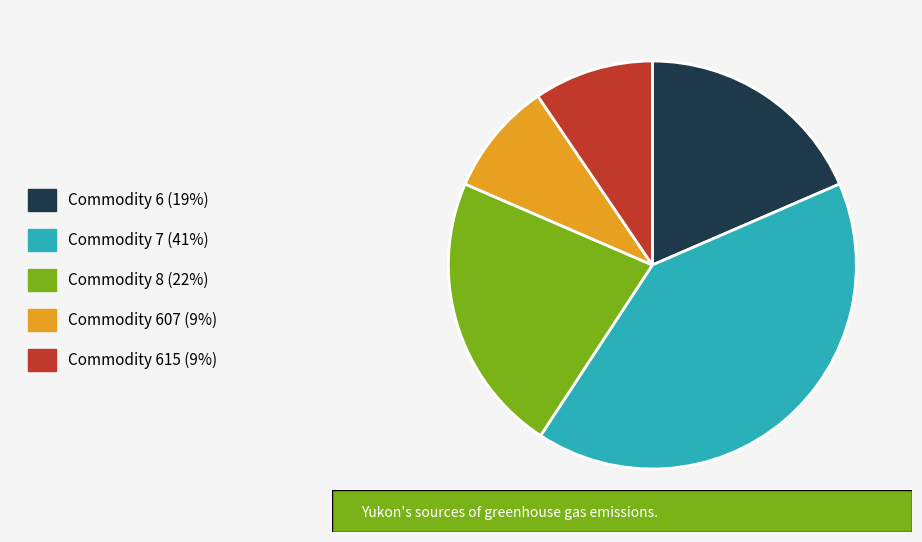

Does any single category account for the majority?

No